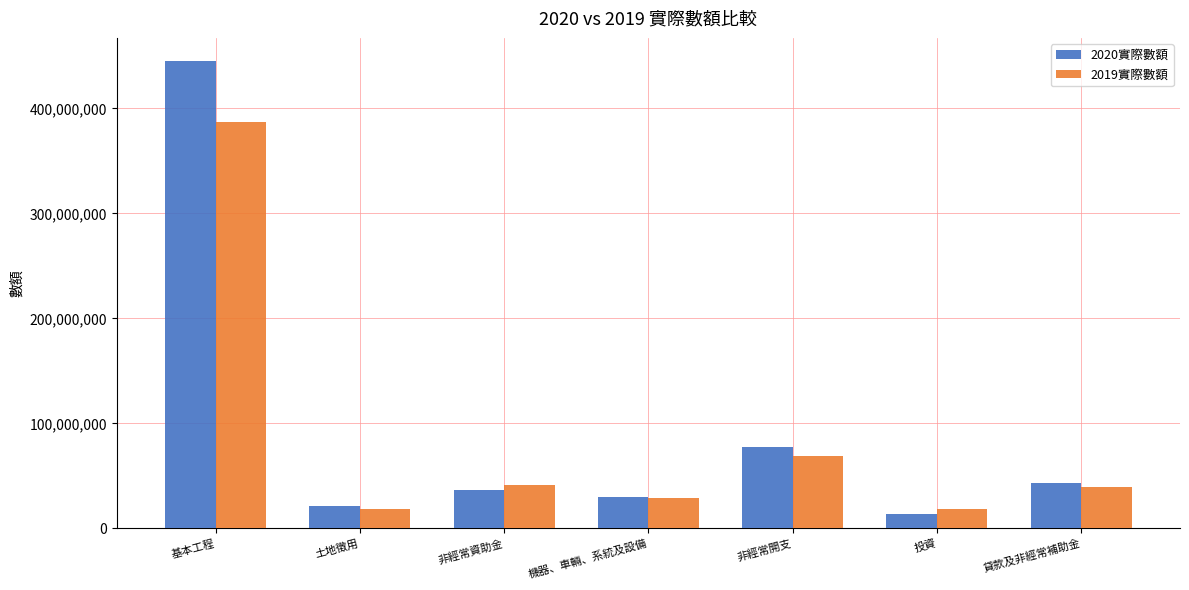

The 2020實際數額 series shows 30122461 at 機器、車輛、系統及設備. True or false?

True